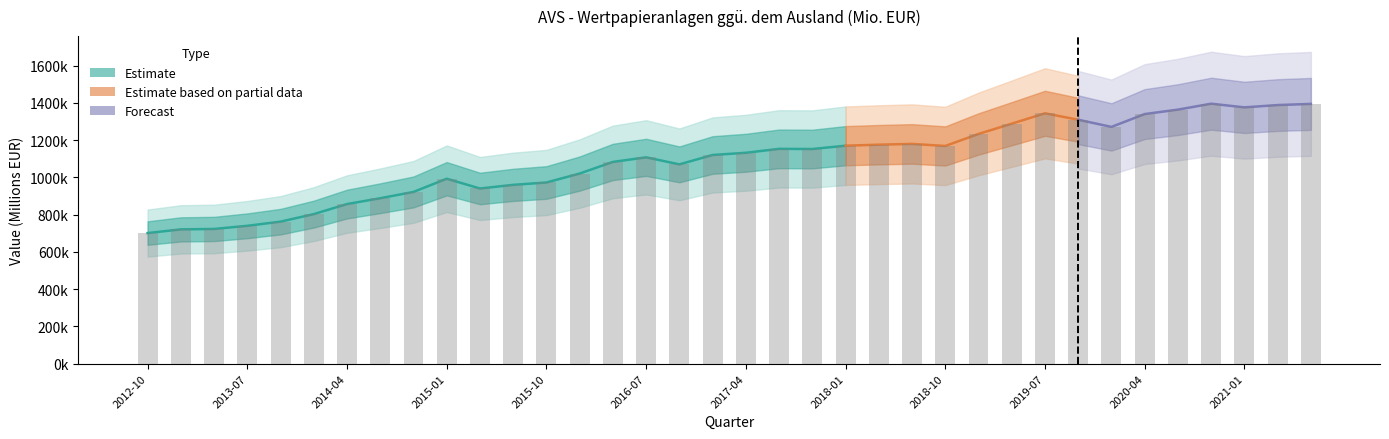

Where is the data nearest to the value 1048361?

2016-10